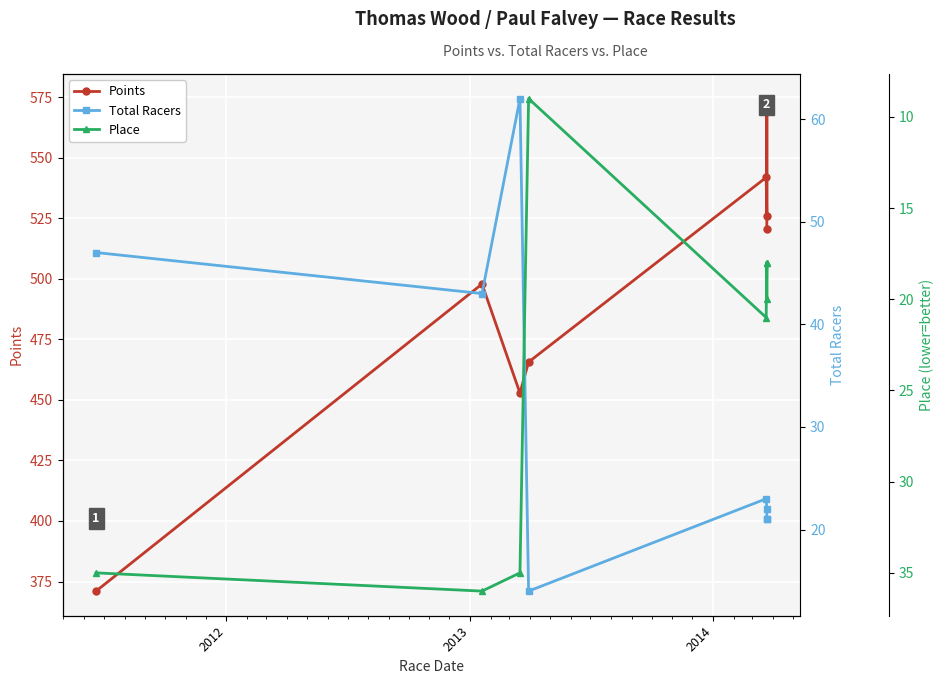

Is this an area chart (filled region under the line)?

No